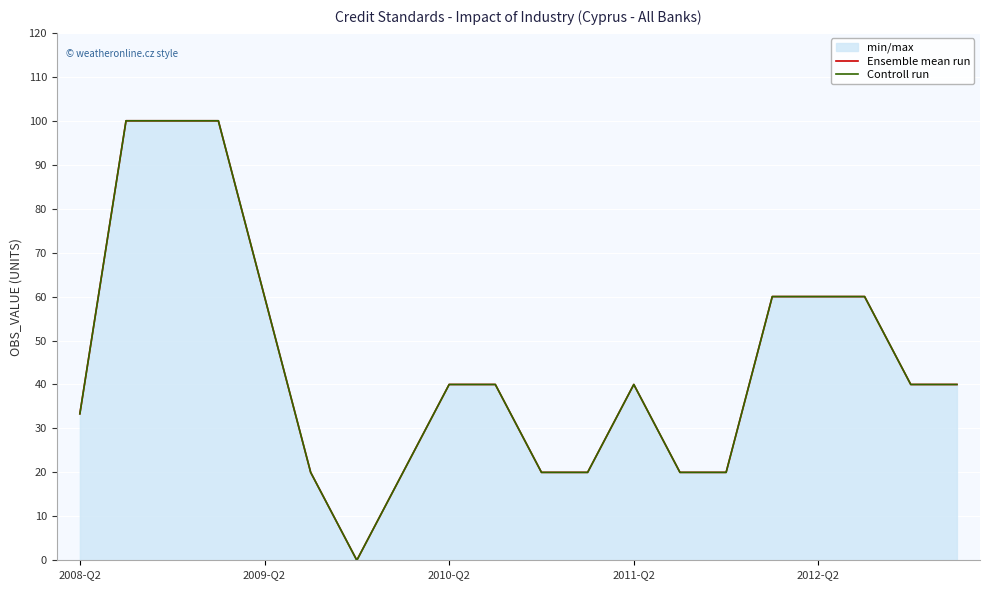

Between 9 and 12, which series saw the biggest shift?

Ensemble mean run